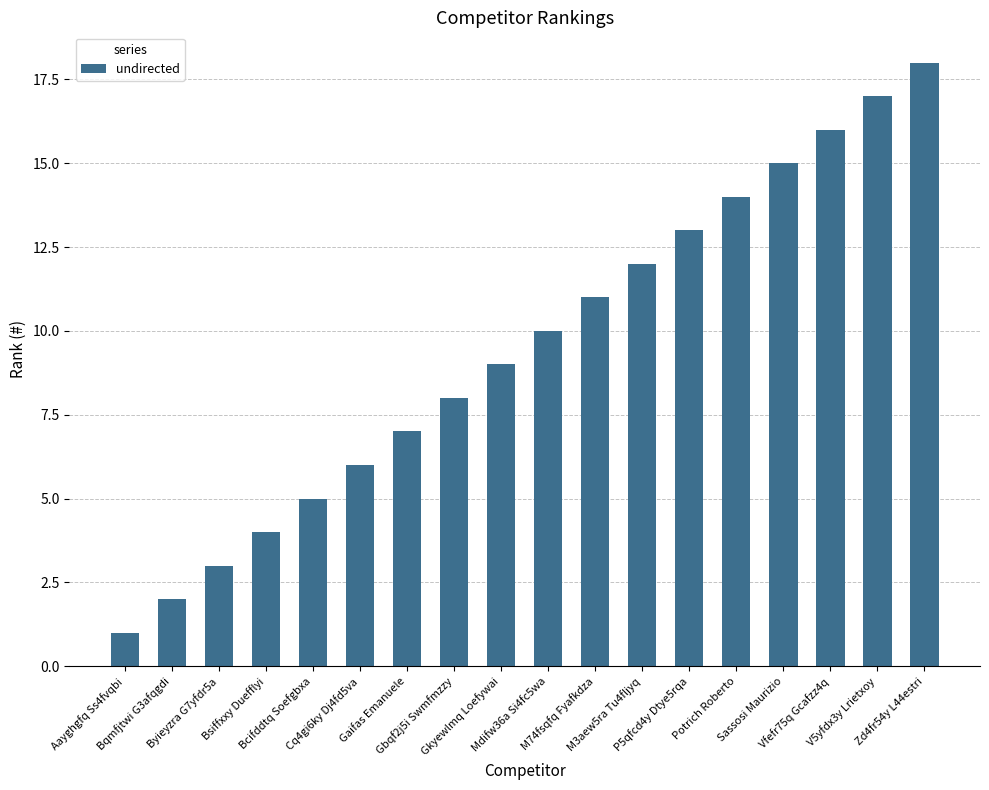

Rank the categories by value from lowest to highest.

Aayghgfq Ss4fvqbi, Bqmfjtwi G3afqgdi, Byieyzra G7yfdr5a, Bsiffxxy Duefflyi, Bcifddtq Soefgbxa, Cq4gi6ky Dj4fd5va, Gaifas Emanuele, Gbqf2j5i Swmfmzzy, Gkyewlmq Loefywai, Mdifw36a Si4fc5wa, M74fsqfq Fyafkdza, M3aew5ra Tu4fljyq, P5qfcd4y Dtye5rqa, Potrich Roberto, Sassosi Maurizio, Vfefr75q Gcafzz4q, V5yfdx3y Lrietxoy, Zd4fr54y L44estri